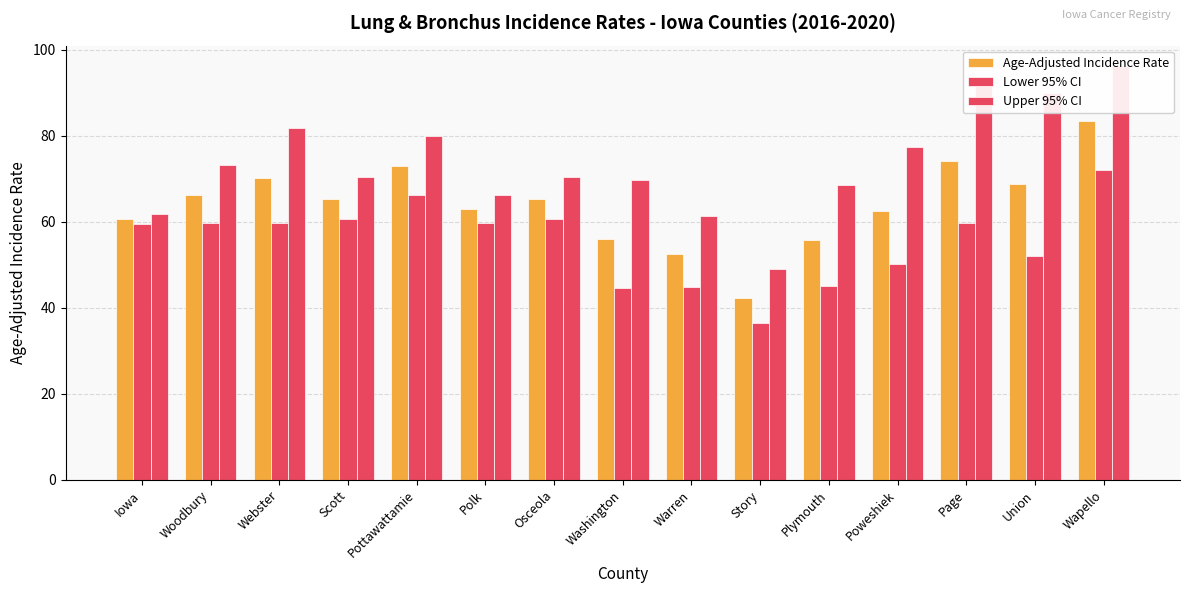

Which series has the largest range (max minus min)?

Upper 95% CI